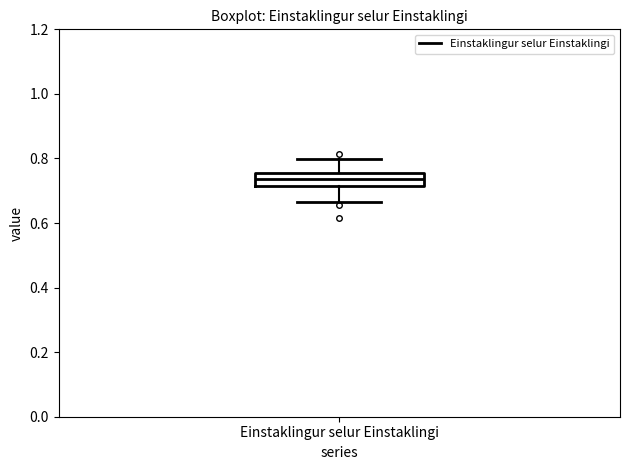

Read this box plot against the y-axis: the position of the median line, the range covered by the box, and the ends of both whiskers. The values are not printed on the chart, so give them approximately, as read against the axis.

median 0.74, box 0.72 to 0.76, whiskers 0.66 to 0.80